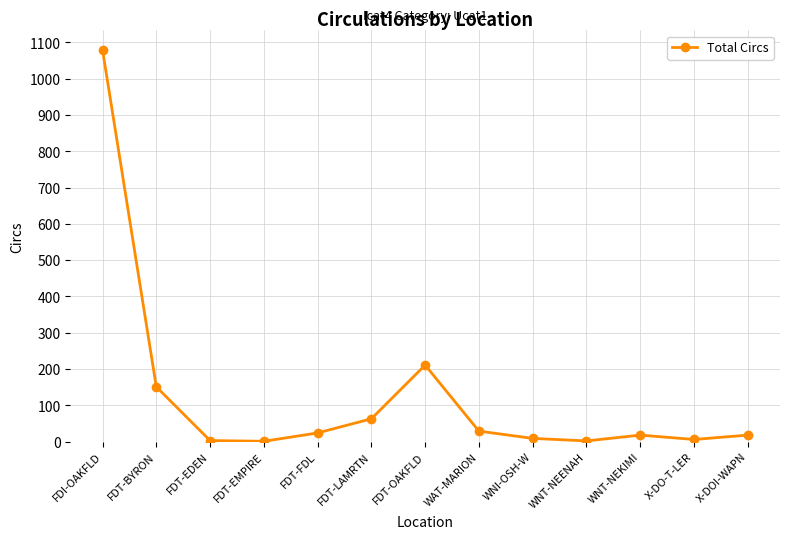

Where does the data first go above 18?

FDI-OAKFLD